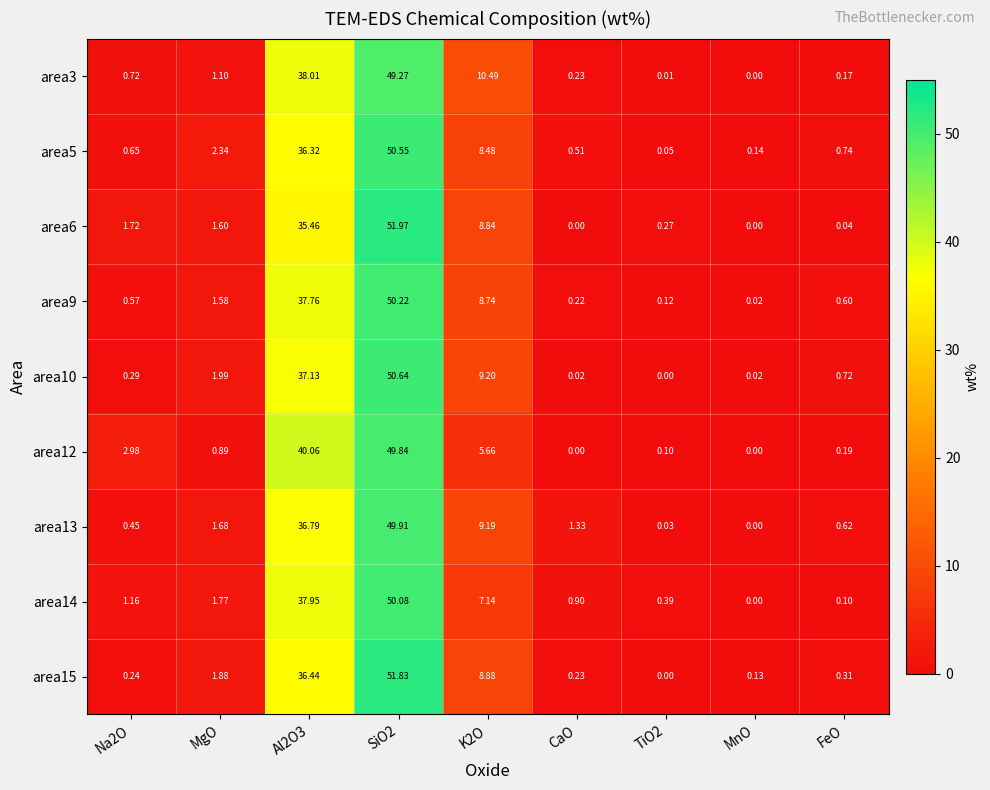

Is the value of area9 at MgO greater than the value of area15 at MgO?

No